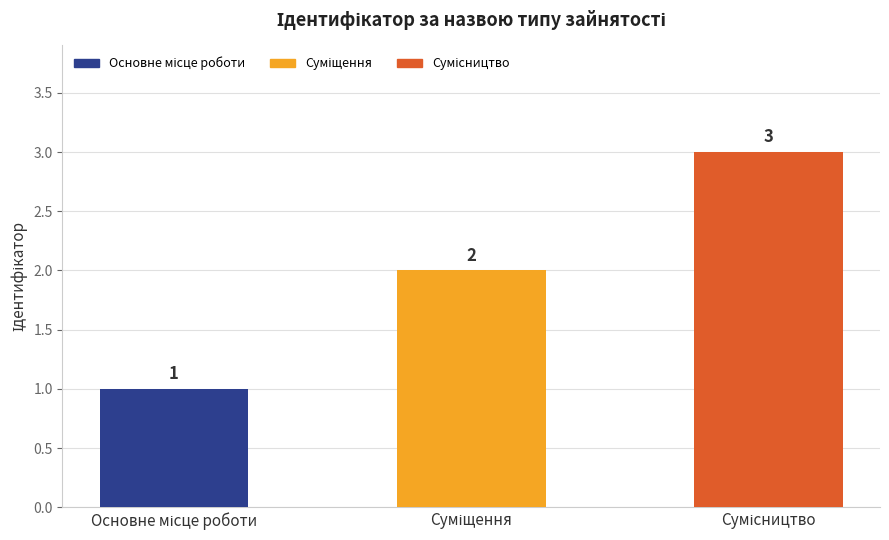

Reading left to right, extract all data points from this chart.

1	2	3